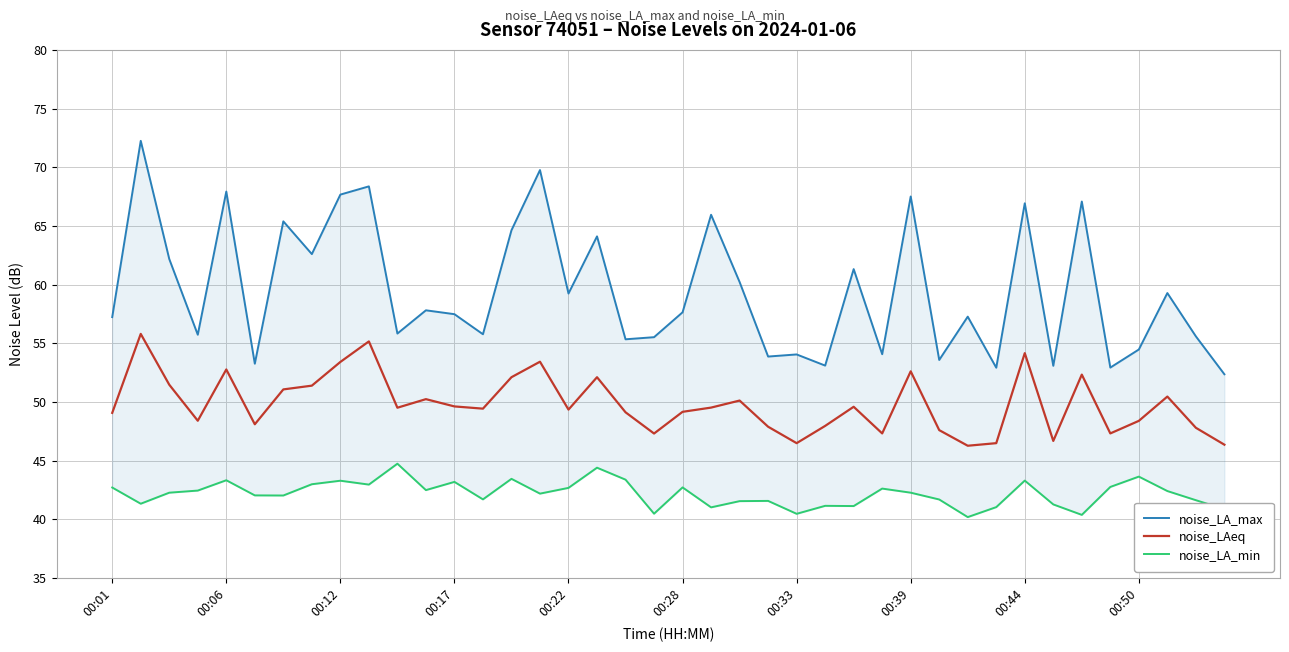

What is the greatest value displayed?

72.2